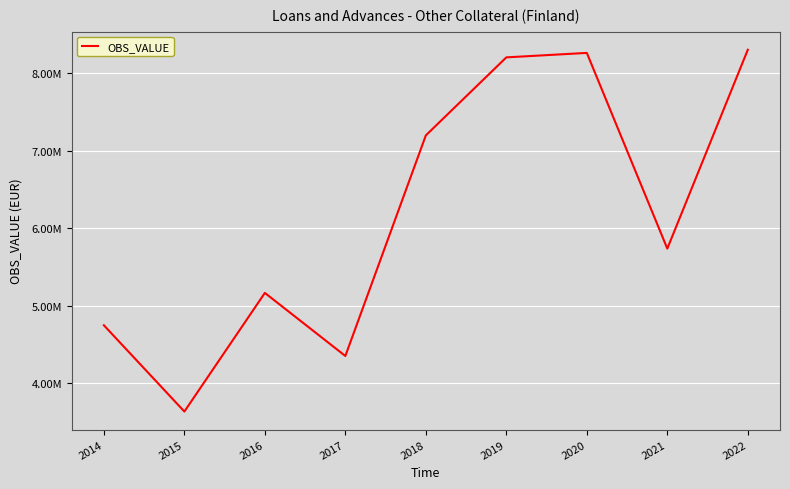

Where does the data first go above 5735602?

2018